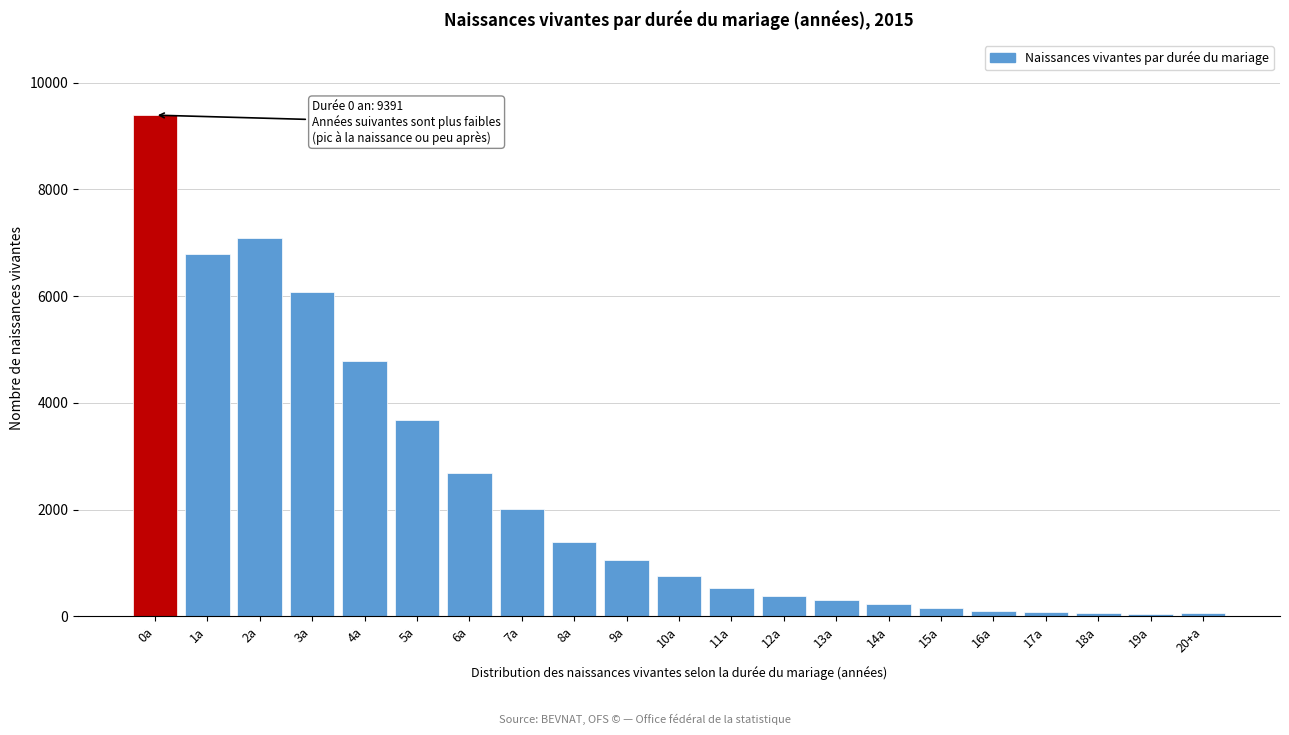

The value at 5a is 3675. True or false?

True